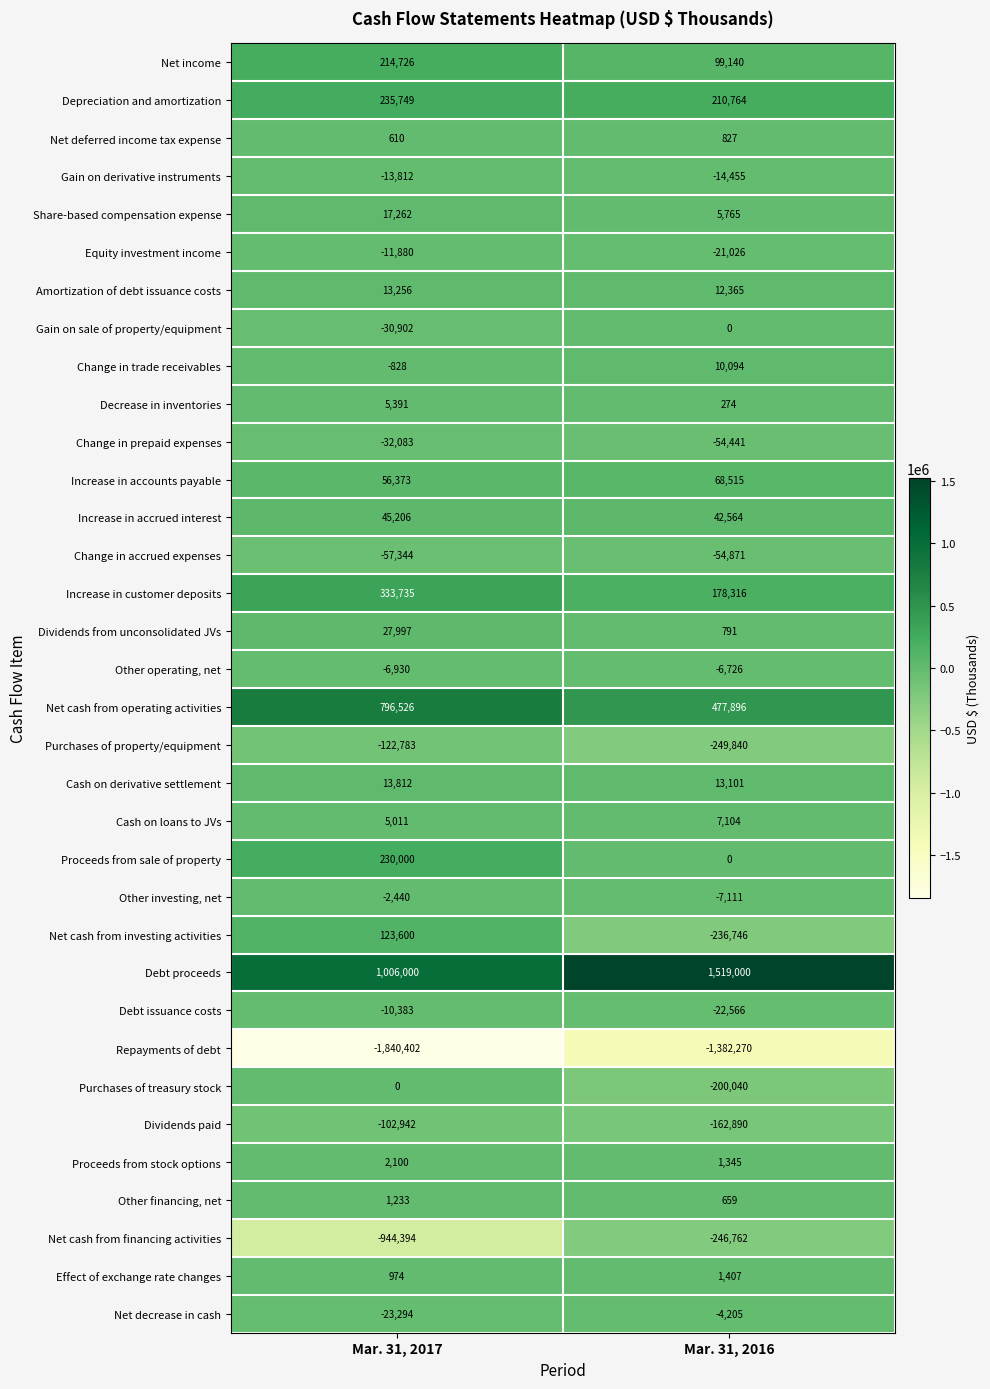

Which label corresponds to the largest value in the chart?

Mar. 31, 2016